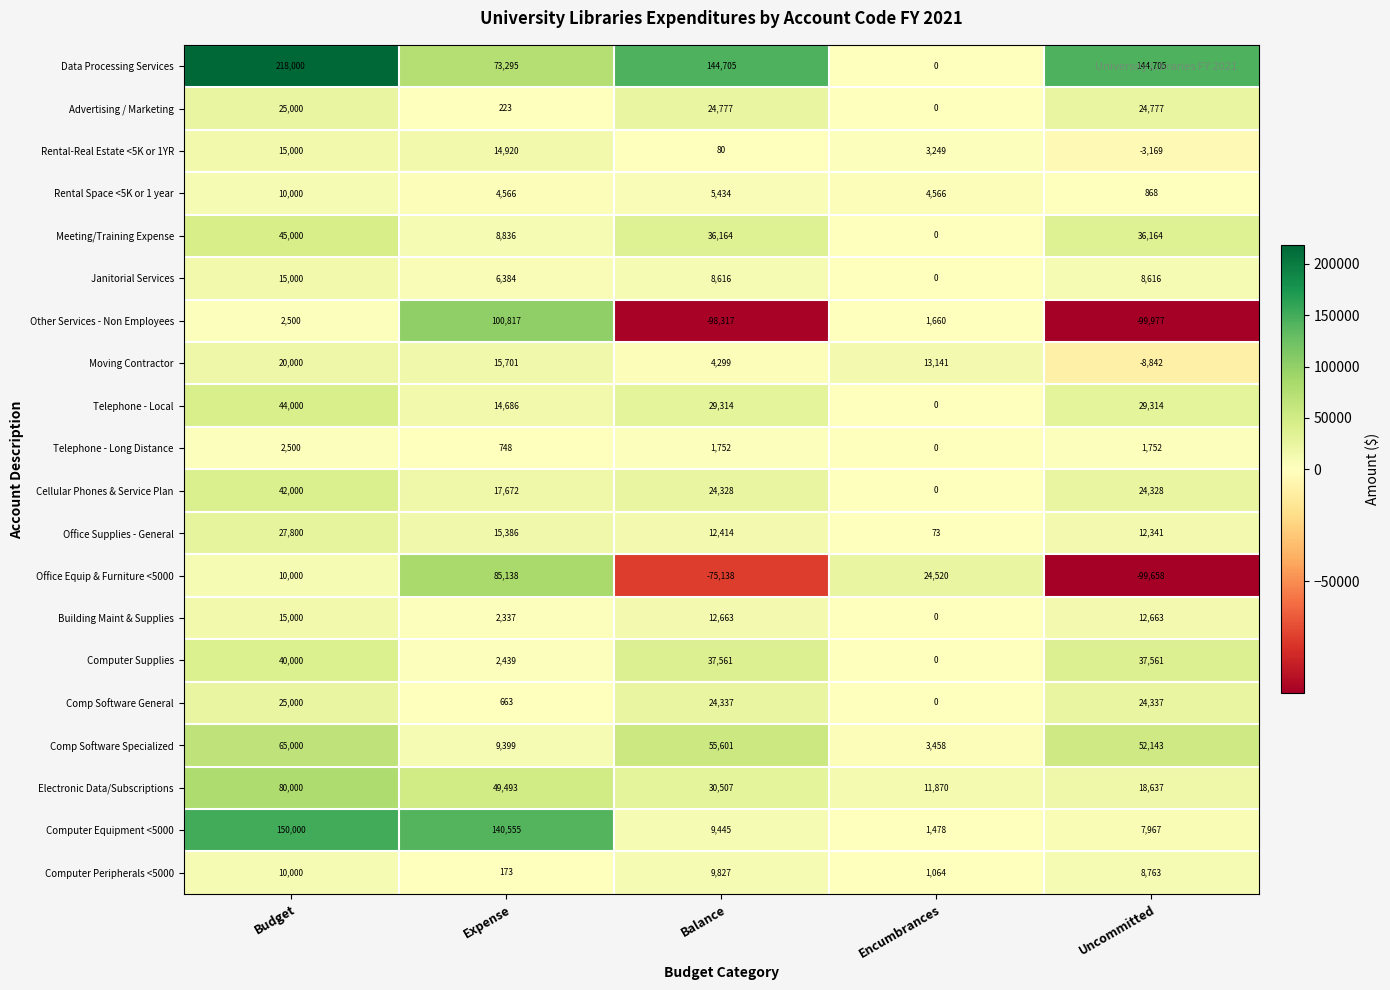

What is the difference between the highest and lowest values at Balance?

243022